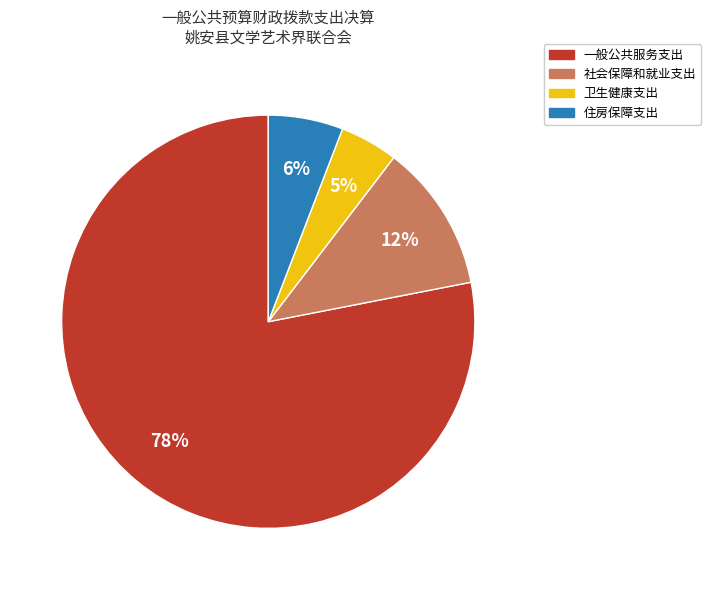

To the nearest percent, what is the average slice percentage?

25%